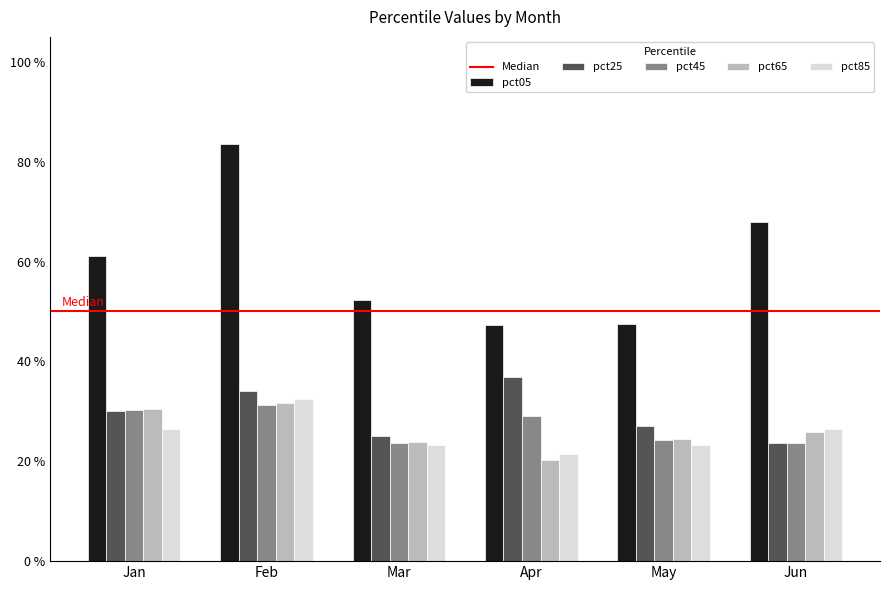

Are the bars grouped side by side (vs. stacked)?

Yes